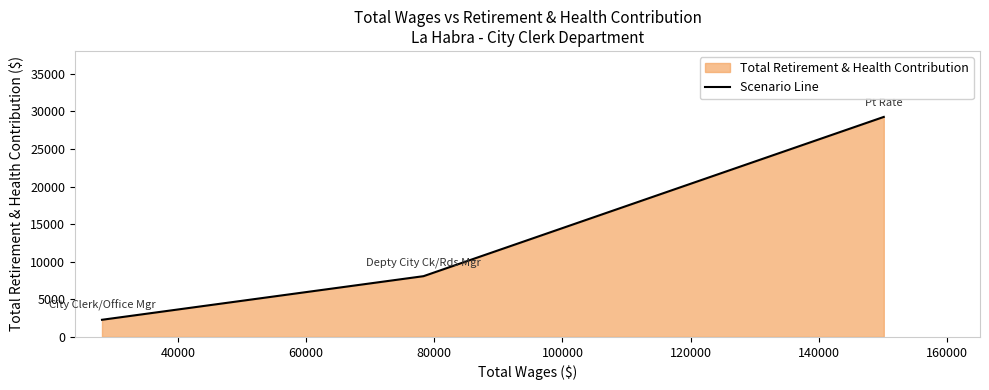

What is the average value?

13207